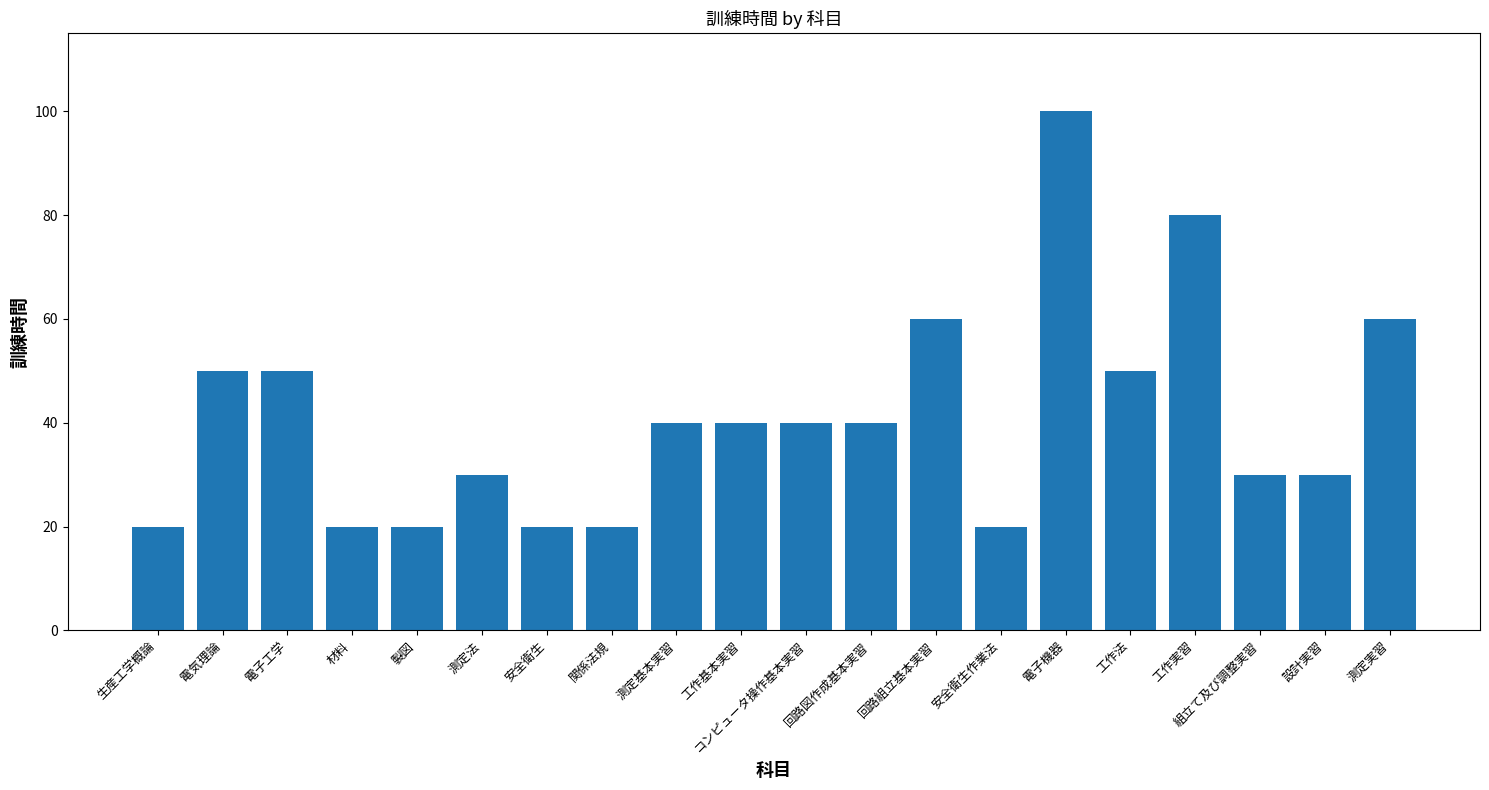

How many values are below 40?

9